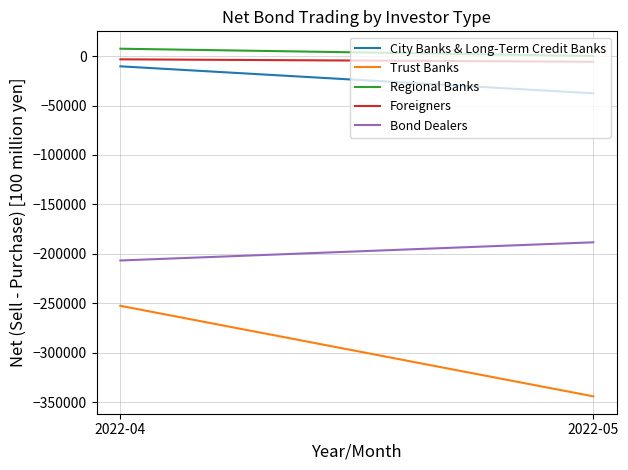

Count the number of data series in this chart.

5